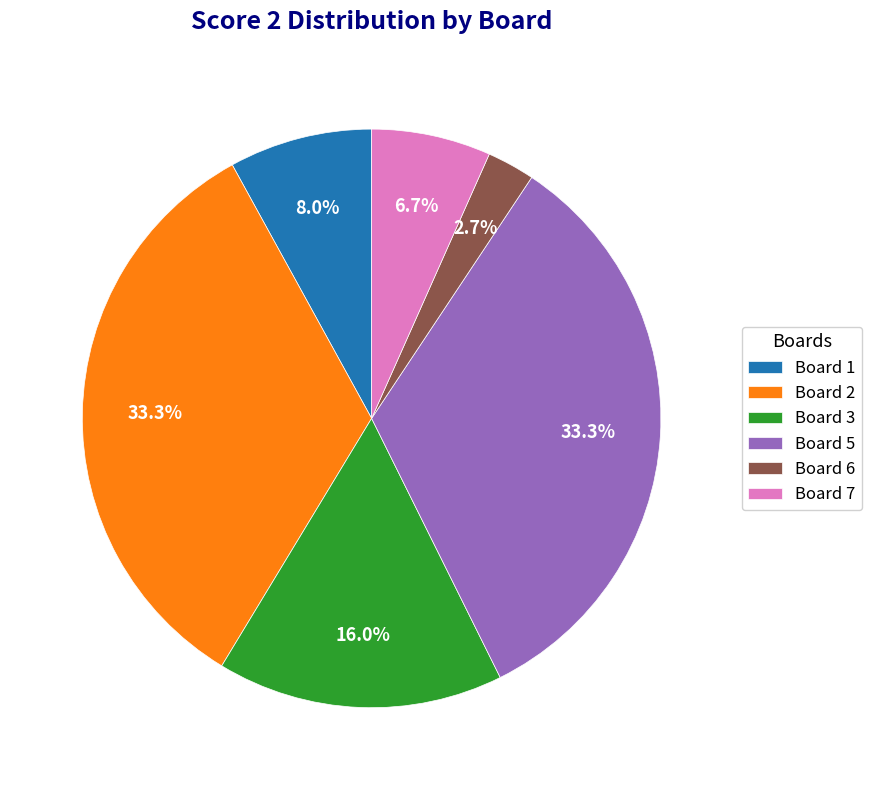

To the nearest percent, what is the average slice percentage?

17%